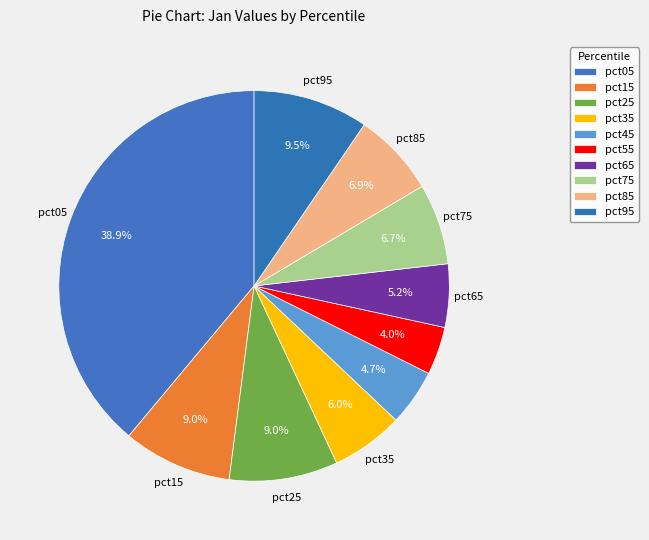

What percentage do pct65 and pct15 together represent?

14.3%